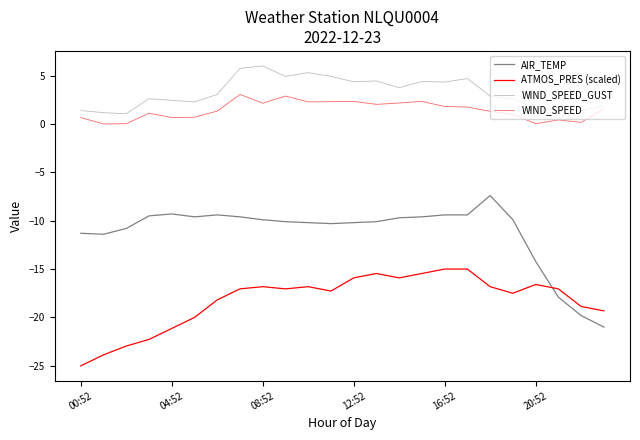

List the labels in order of AIR_TEMP value, largest first.

18, 16:52, 6, 16, 17, 12:52, 20:52, 7, 15, 14, 8, 19, 9, 13, 10, 12, 11, 08:52, 00:52, 04:52, 20, 21, 22, 23